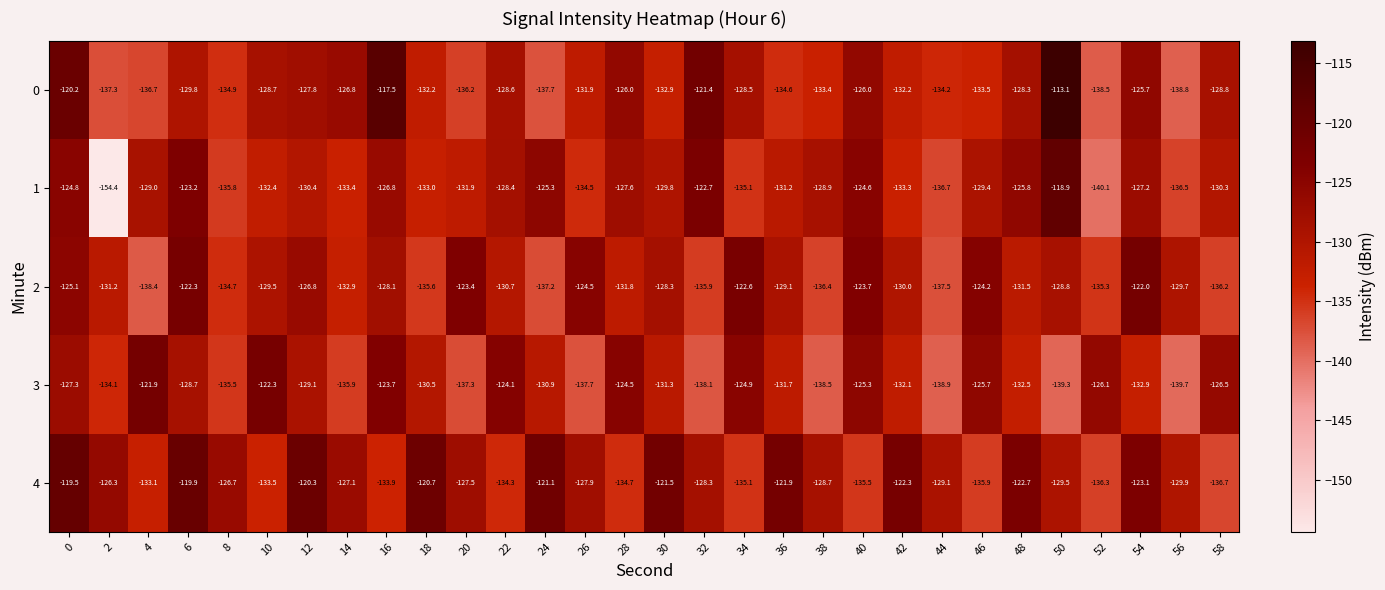

What is the difference between the highest and lowest values at 0?

7.8